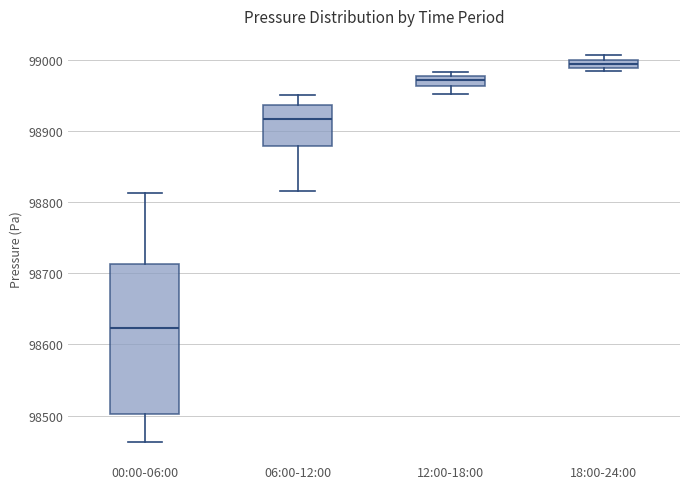

Where is the upper edge of the box for 18:00-24:00 on the y-axis? The values are not printed on the chart, so give them approximately, as read against the axis.

99000